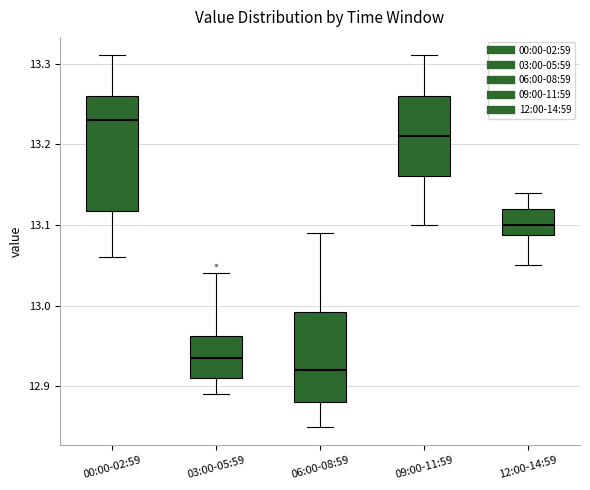

Reading left to right, transcribe this box plot: for each box, give where its median line is, the range the box spans, and where its two whiskers end, as read against the y-axis. The values are not printed on the chart, so give them approximately, as read against the axis.

00:00-02:59: median 13.23, box 13.12 to 13.26, whiskers 13.06 to 13.31
03:00-05:59: median 12.94, box 12.91 to 12.96, whiskers 12.89 to 13.04
06:00-08:59: median 12.92, box 12.88 to 12.99, whiskers 12.85 to 13.09
09:00-11:59: median 13.21, box 13.16 to 13.26, whiskers 13.10 to 13.31
12:00-14:59: median 13.10, box 13.09 to 13.12, whiskers 13.05 to 13.14